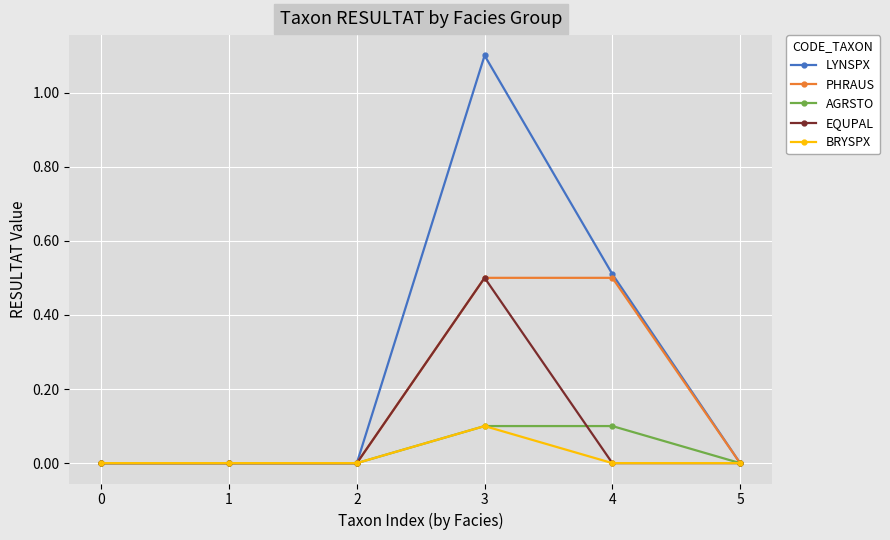

True or false: AGRSTO has a value of 0.1 at 3.

True